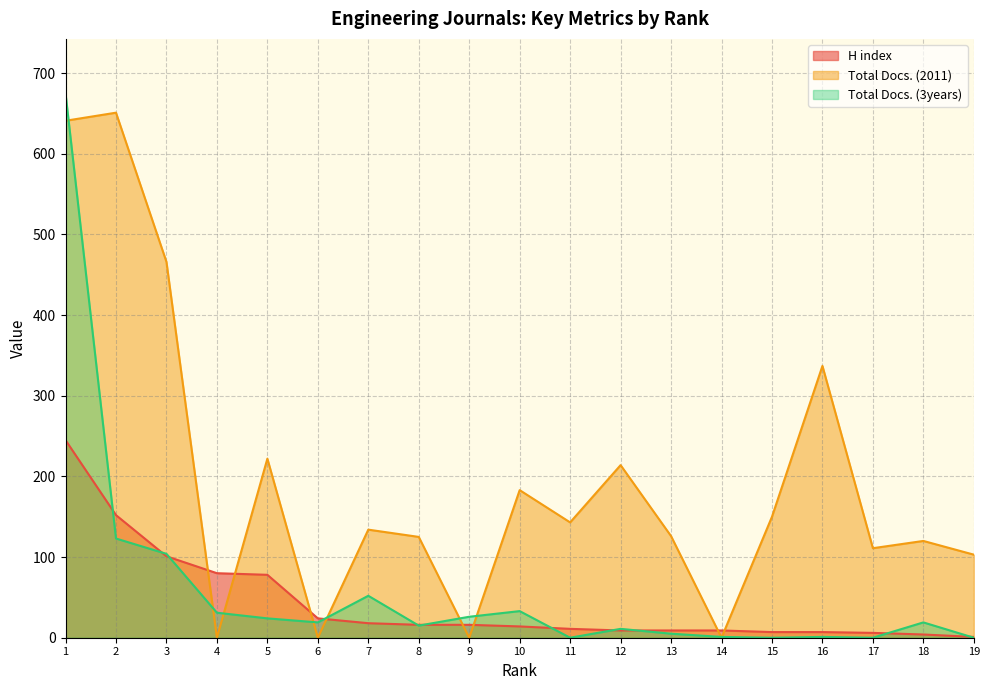

What are all the series names shown in the legend?

H index, Total Docs. (2011), Total Docs. (3years)